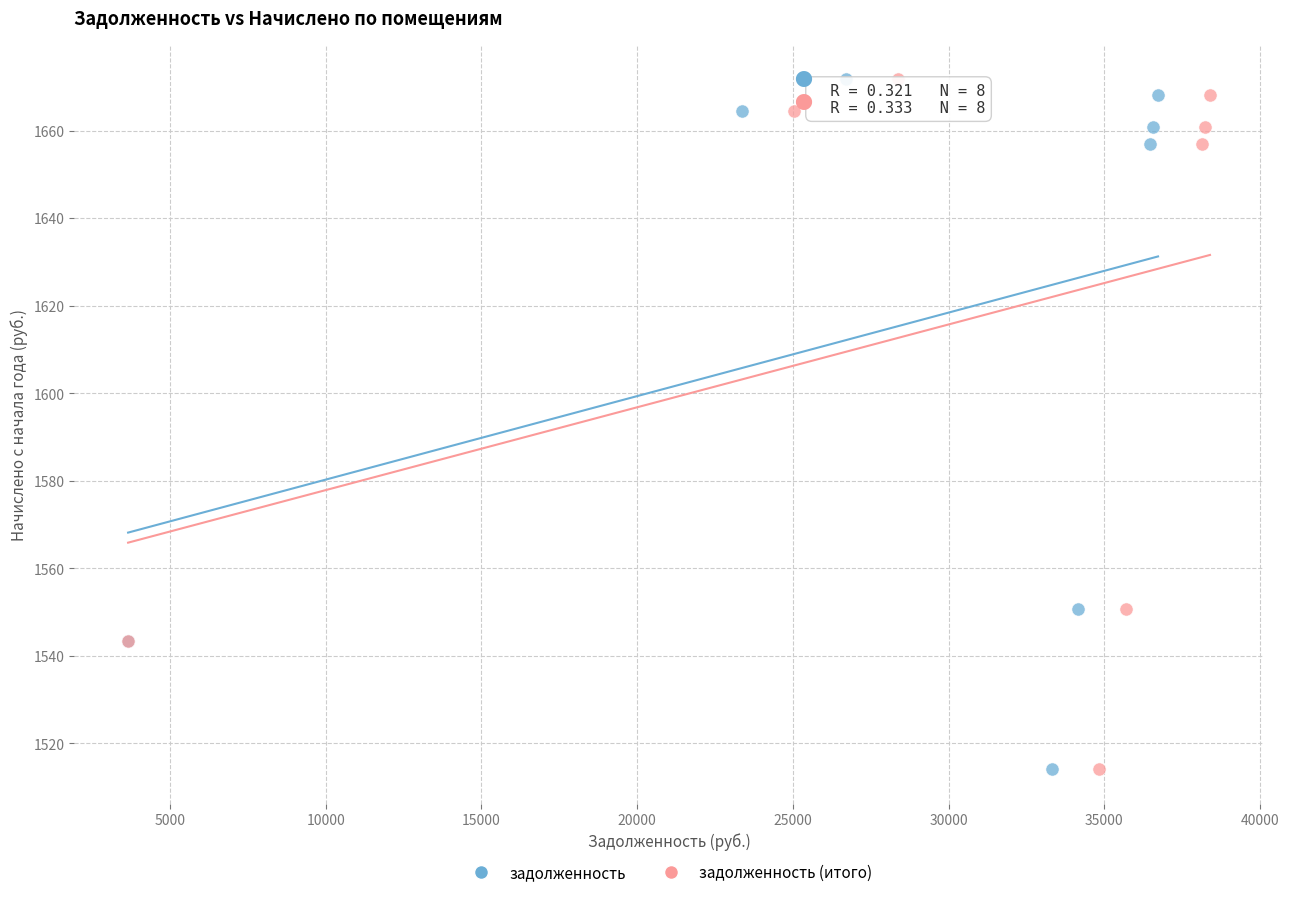

What are all the series names shown in the legend?

задолженность, задолженность (итого)